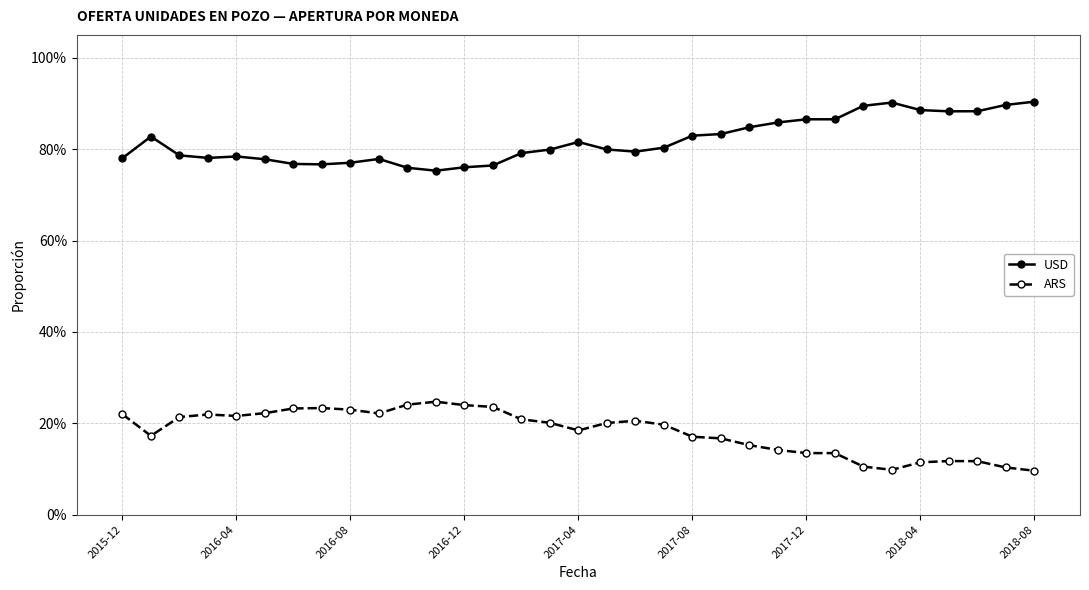

True or false: USD and ARS cross at least once.

False